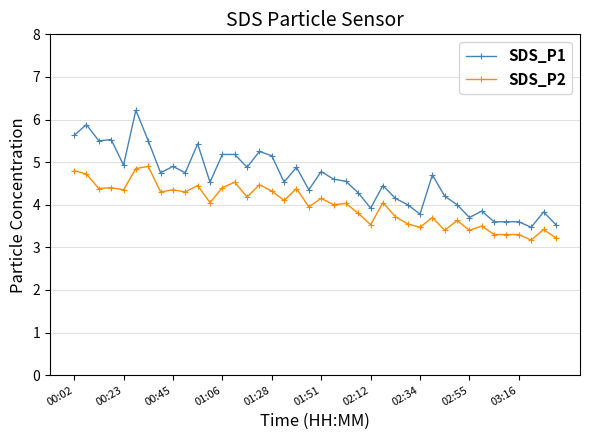

How many series are shown in this chart?

2